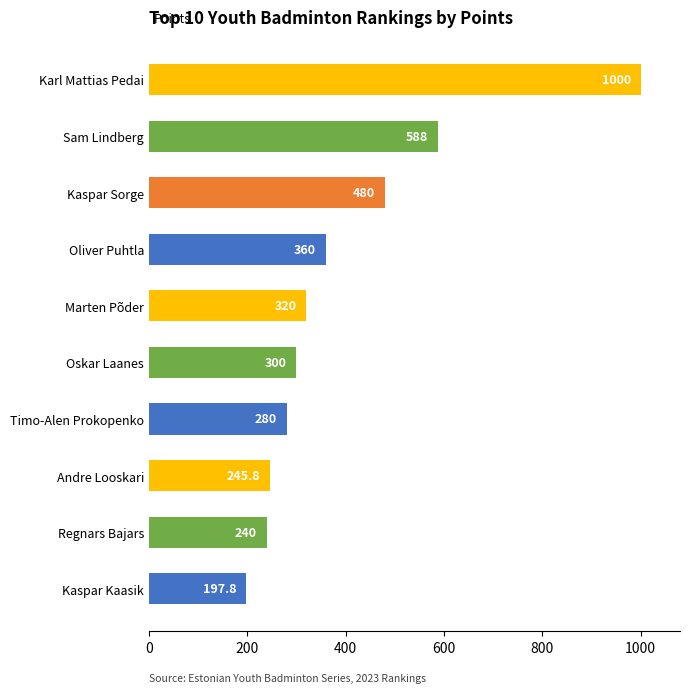

Reading top to bottom, transcribe all the data shown in this chart.

1000.0	588.0	480.0	360.0	320.0	300.0	280.0	245.8	240.0	197.8